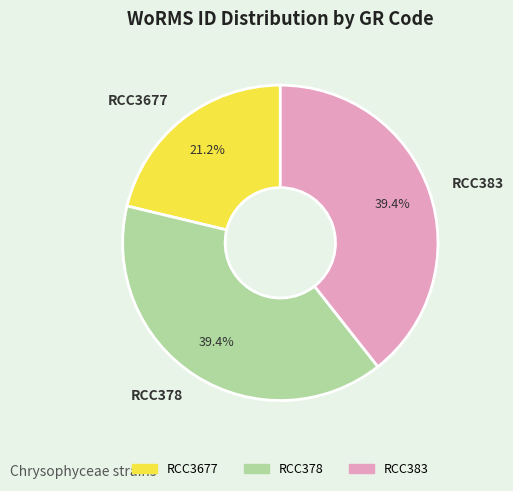

True or false: RCC383 accounts for 48% of the total.

False